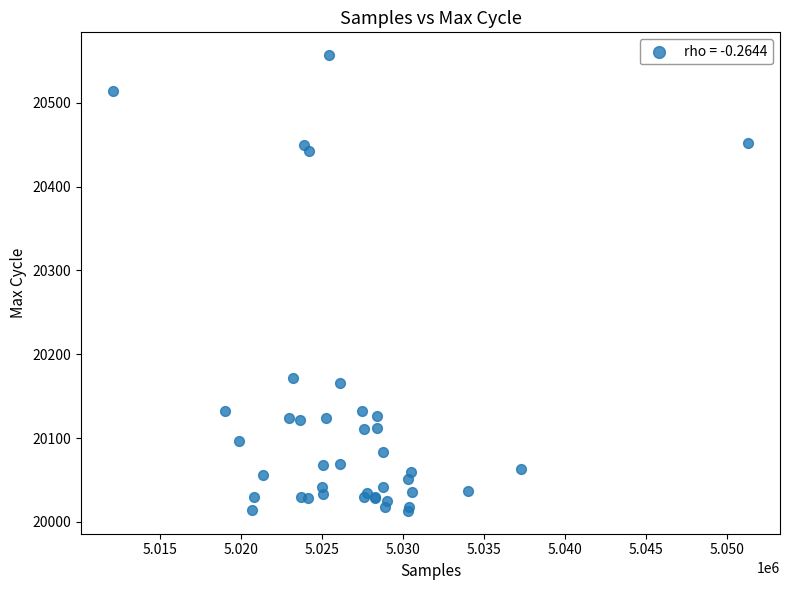

What Y value in the scatter plot is closest to 20285?

20172